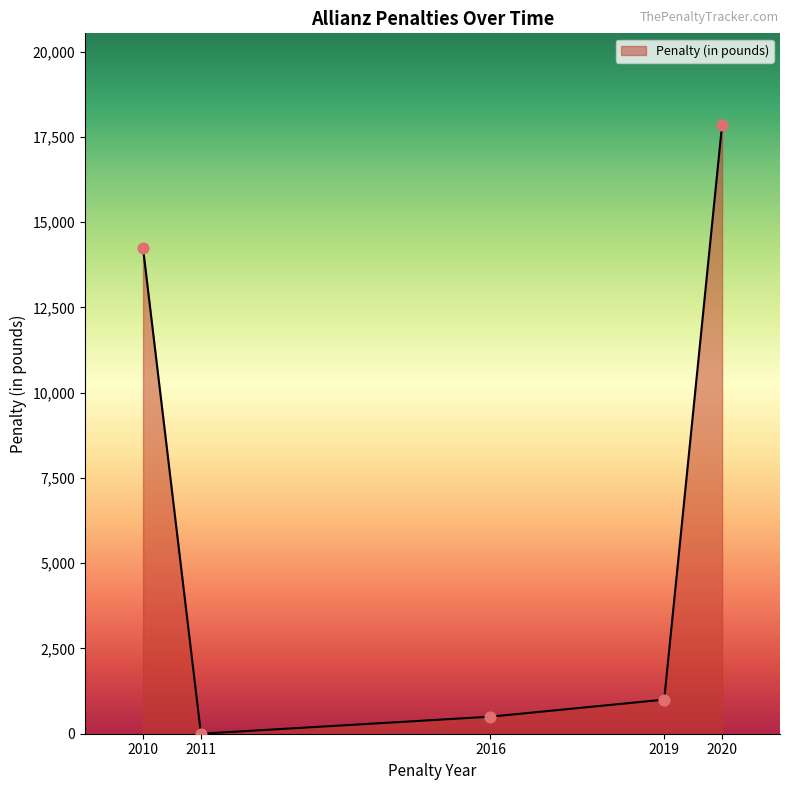

Which has a higher value, 2019 or 2010?

2010